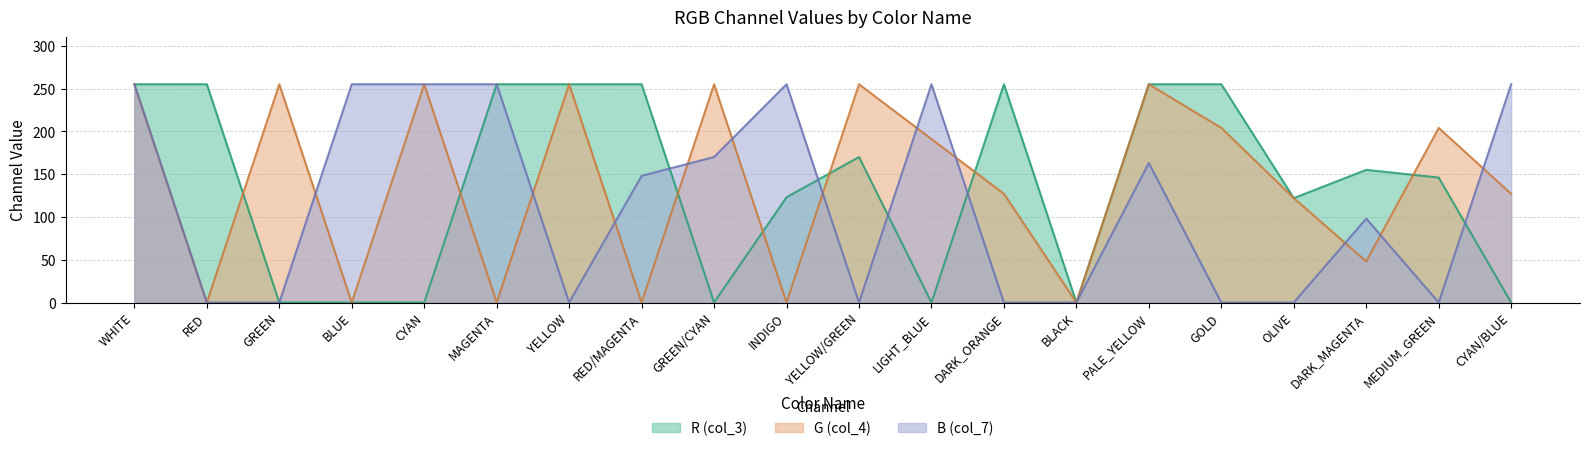

Which series has the widest spread of values?

R (col_3)